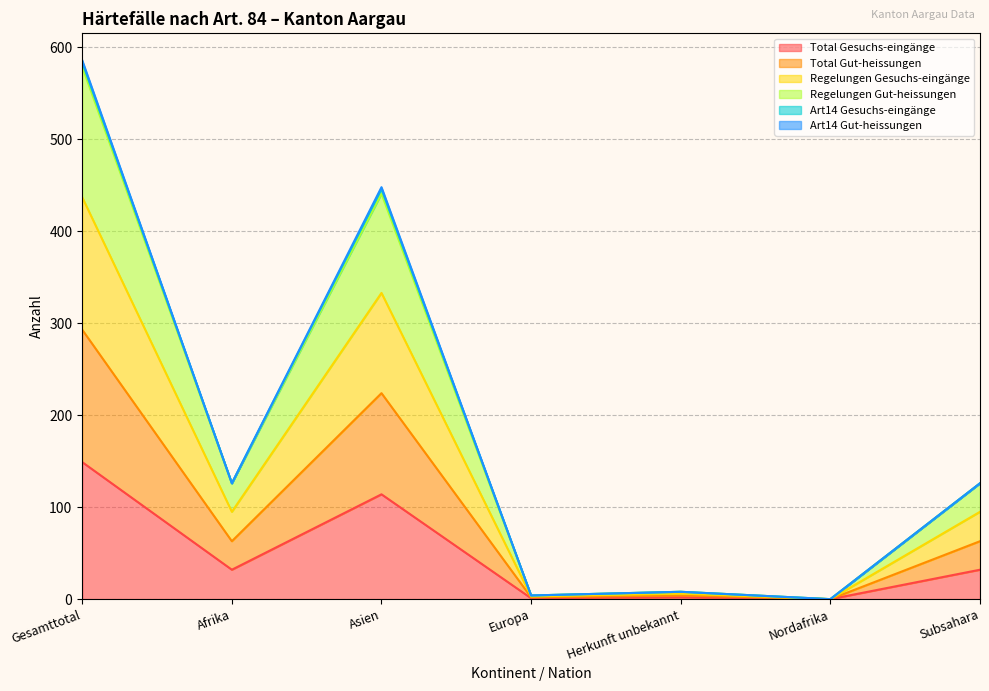

What is the value of the Regelungen Gut-heissungen point at the 5th from the left?

6